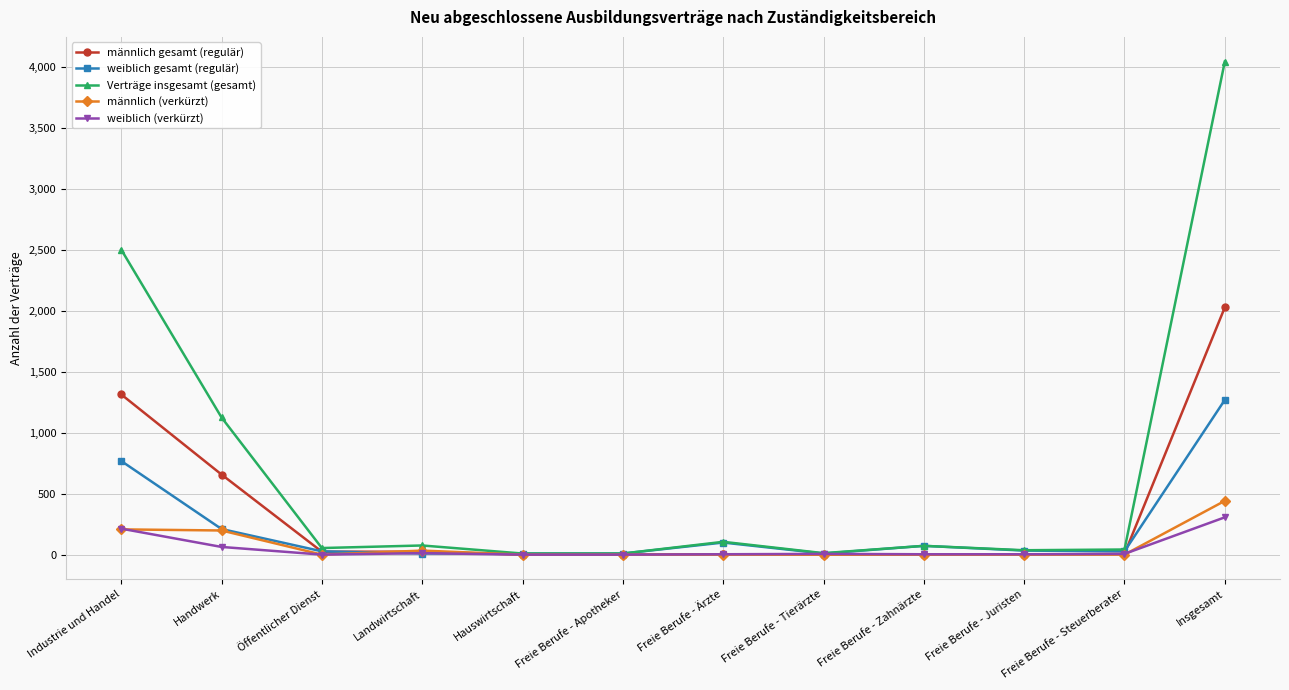

Which series has the widest spread of values?

Verträge insgesamt (gesamt)